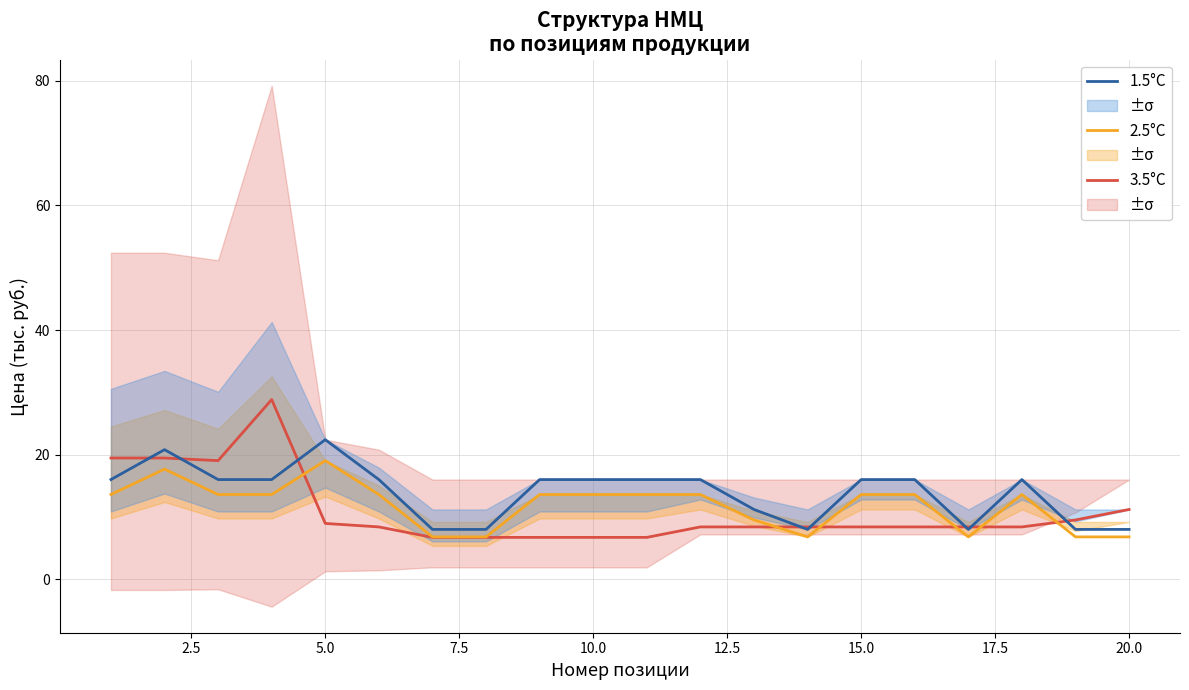

True or false: 1.5°C and 3.5°C cross at least once.

True